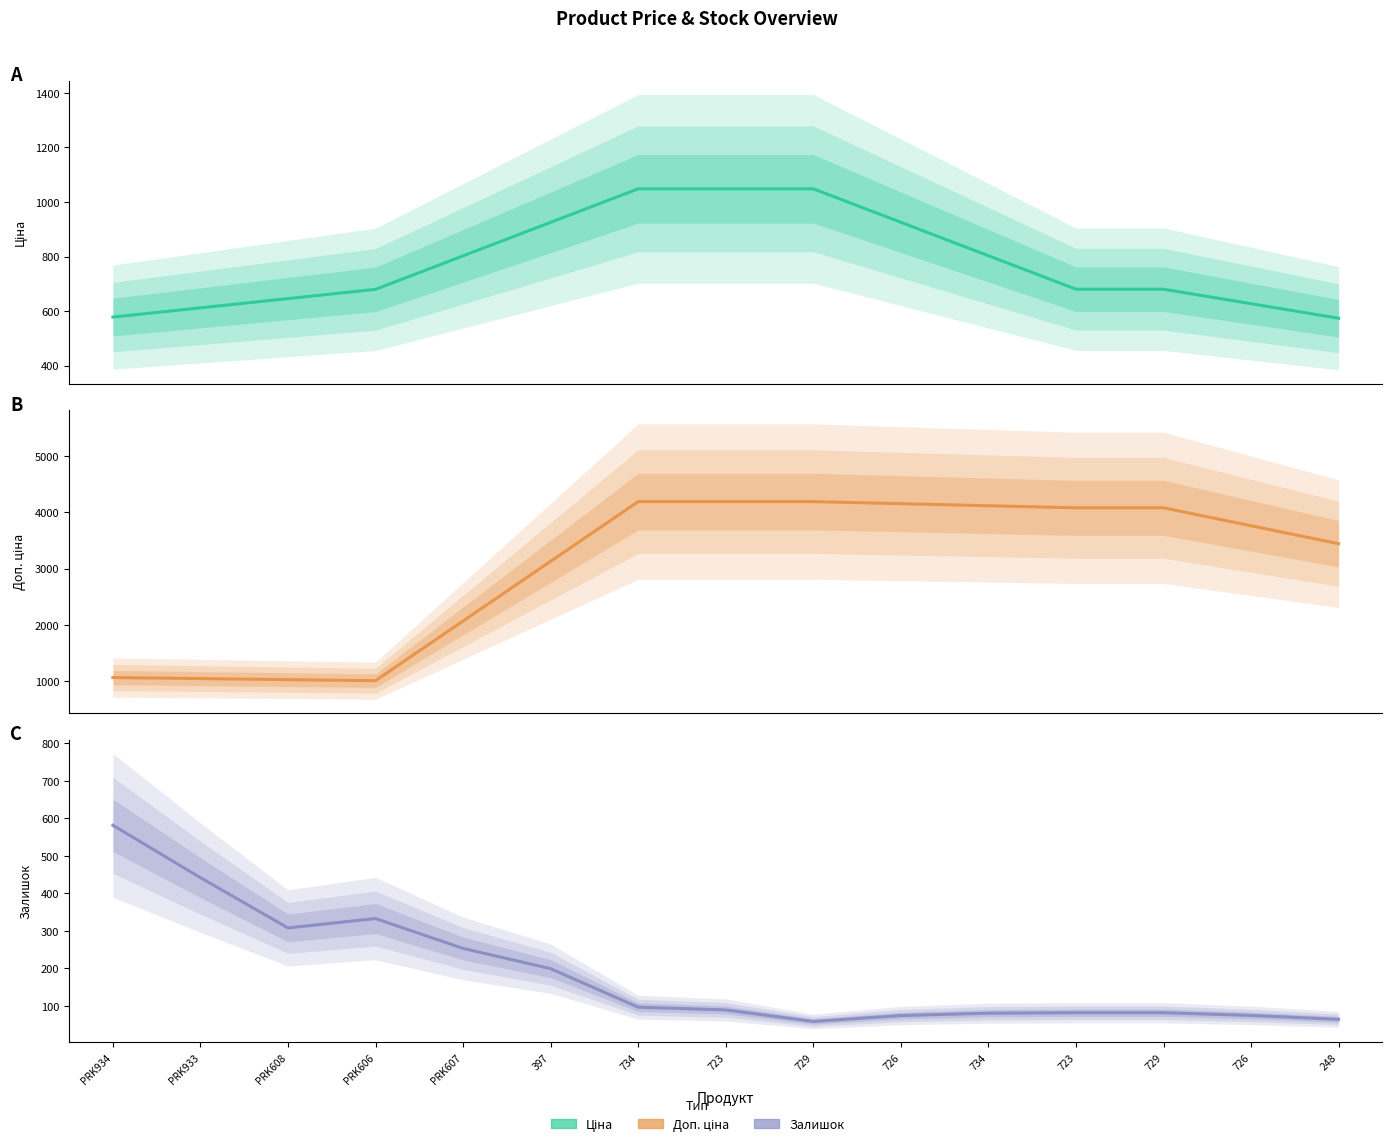

How many values in the Доп. ціна series are below 3762?

7